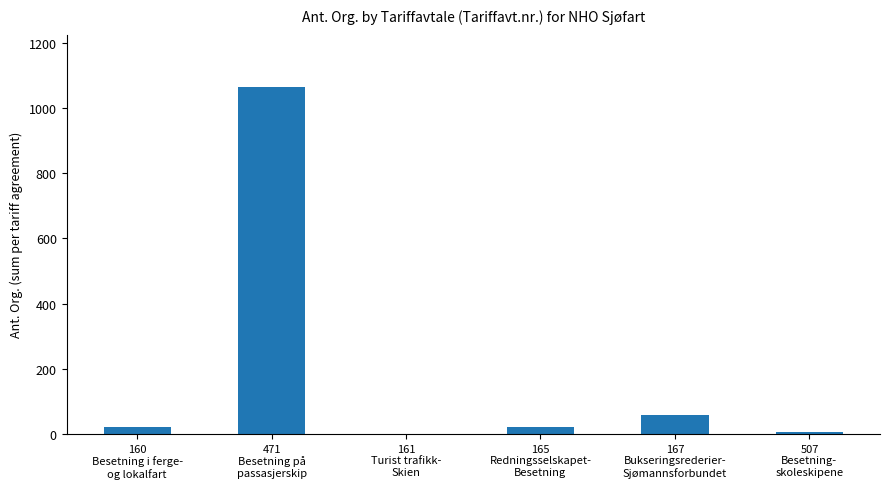

What is the sum of all values?

1170